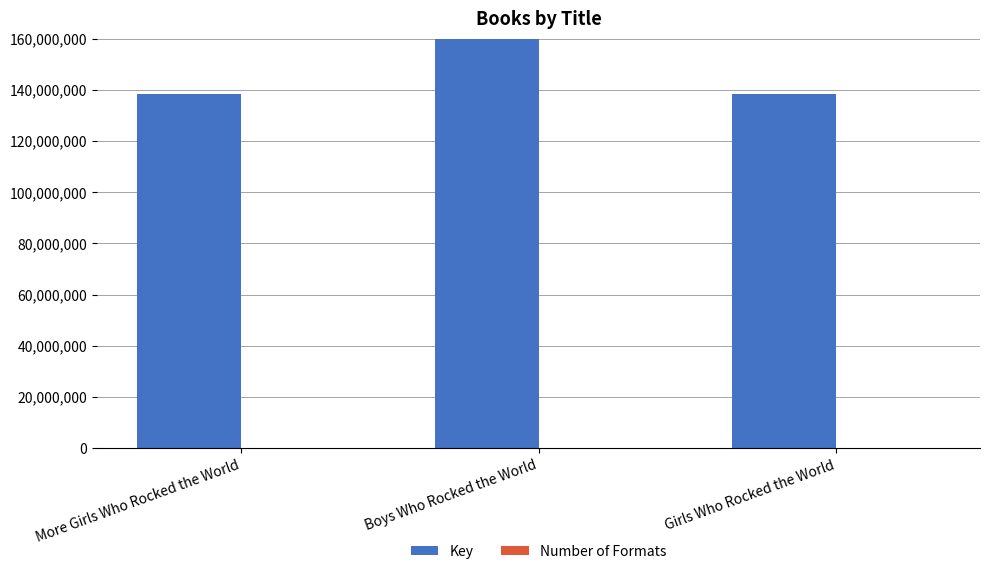

What are all the series names shown in the legend?

Key, Number of Formats